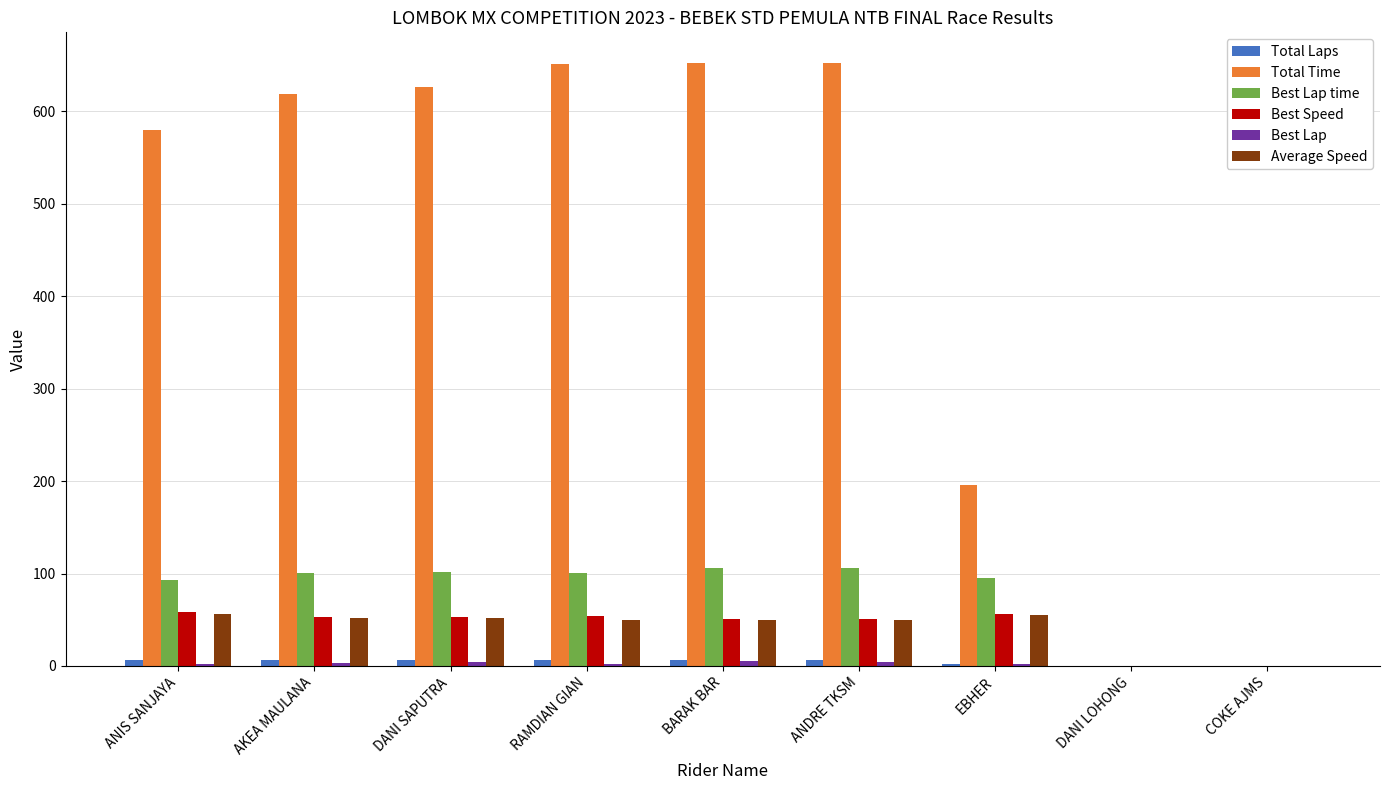

Where is Total Time nearest to the value 326?

EBHER